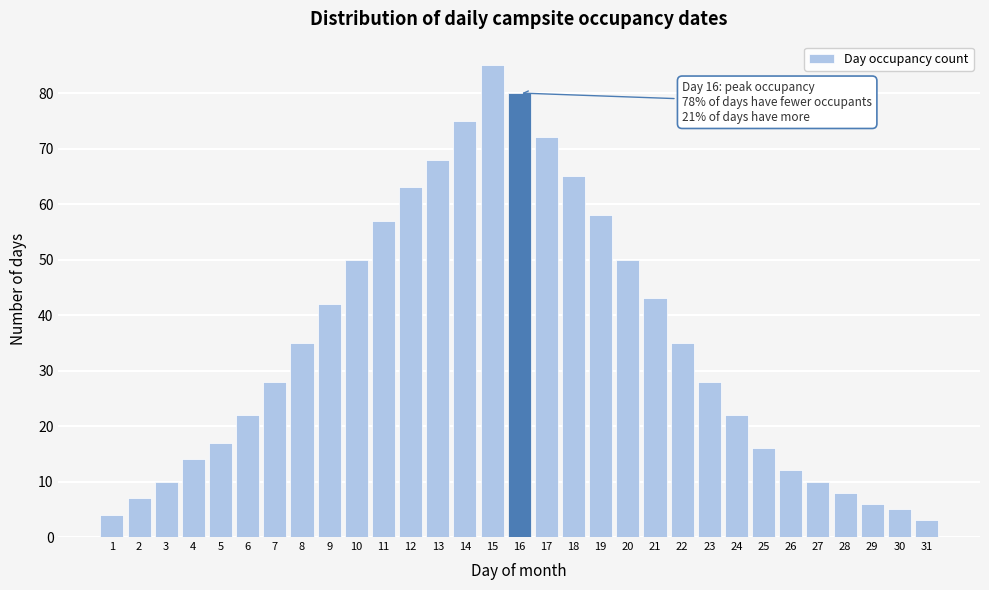

Approximately how many times larger is the value at 19 compared to 24?

2.6